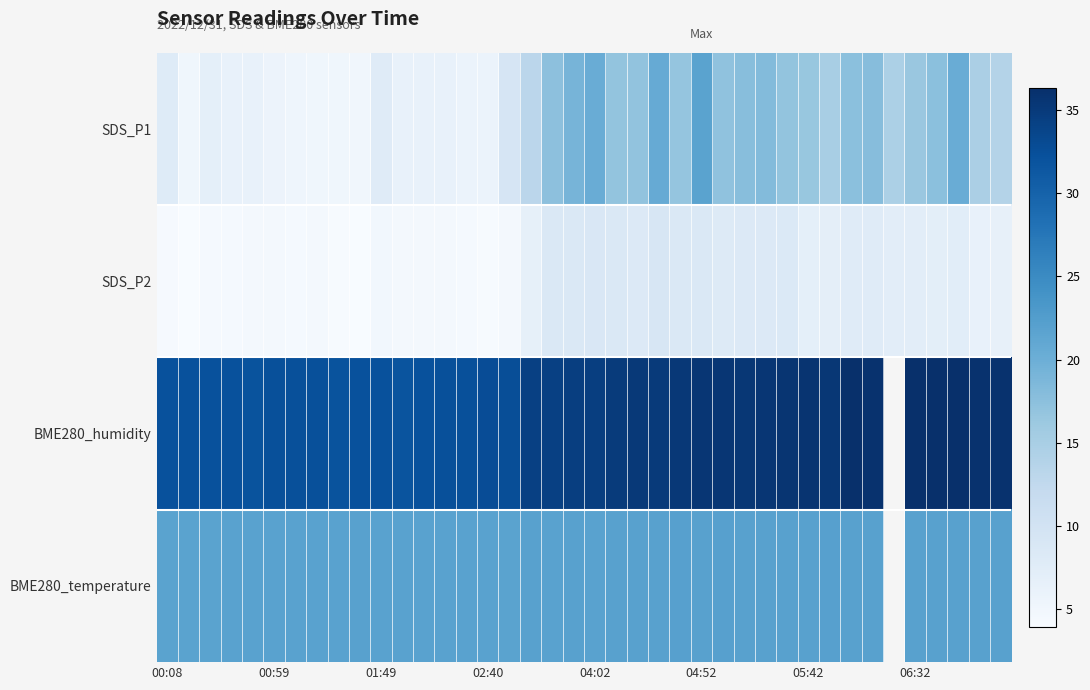

How many lines are shown in the chart?

4